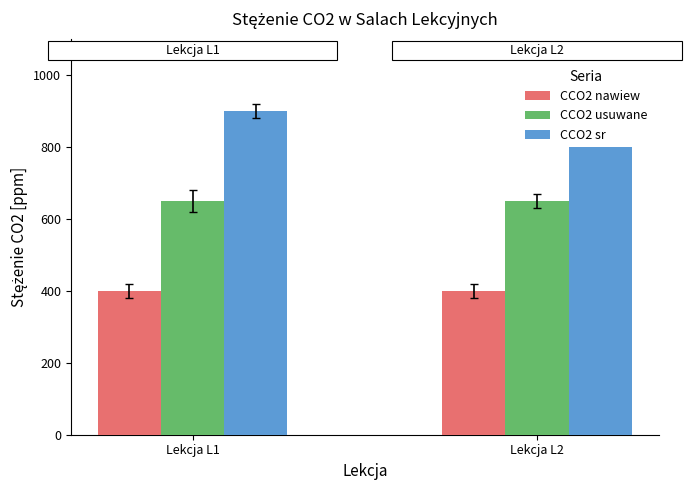

Rank the series by their average value, from lowest to highest.

CCO2 nawiew, CCO2 usuwane, CCO2 sr